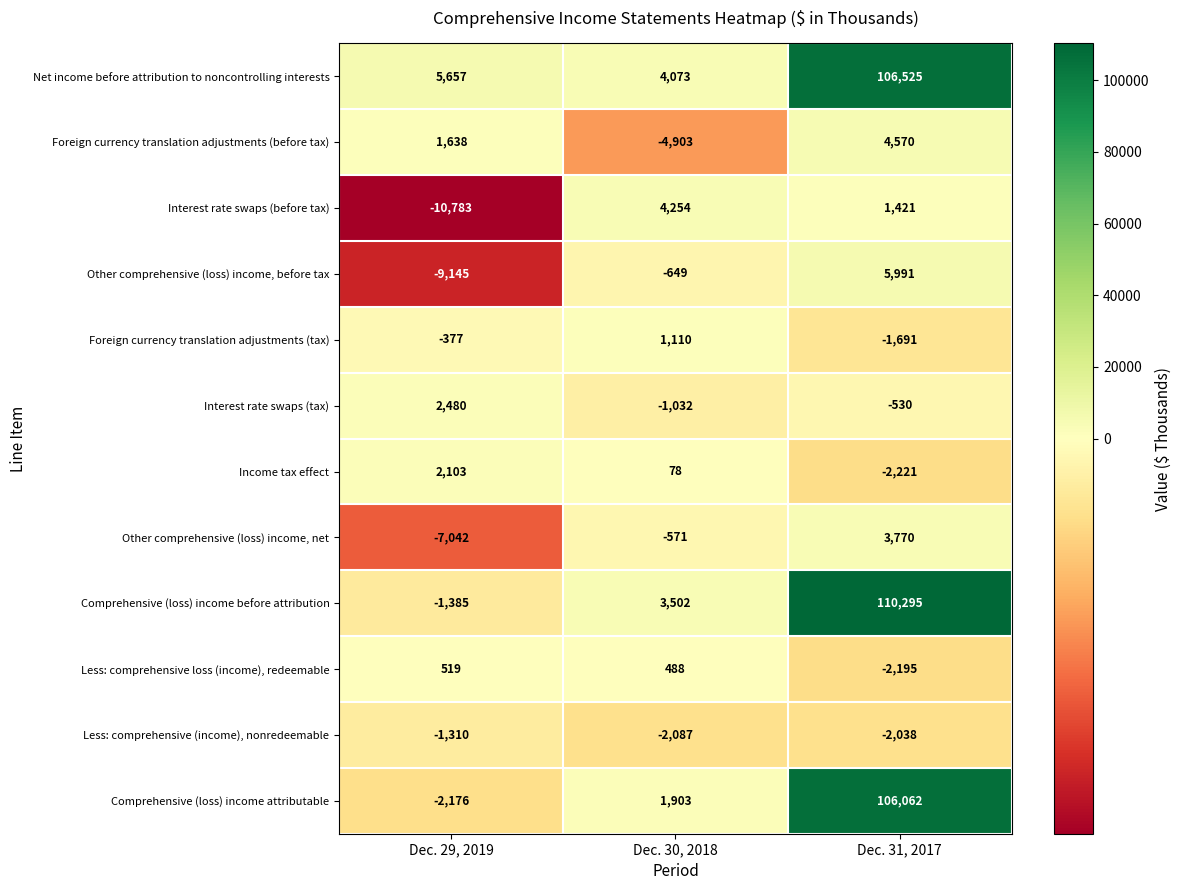

What is the sum of all Less: comprehensive loss (income), redeemable values?

-1188